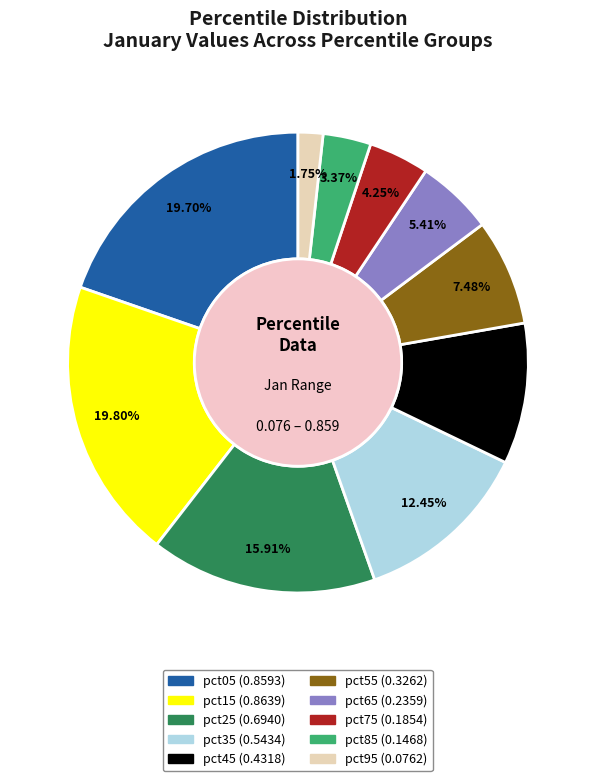

To the nearest percent, what is the combined percentage of pct95 and pct35?

14%